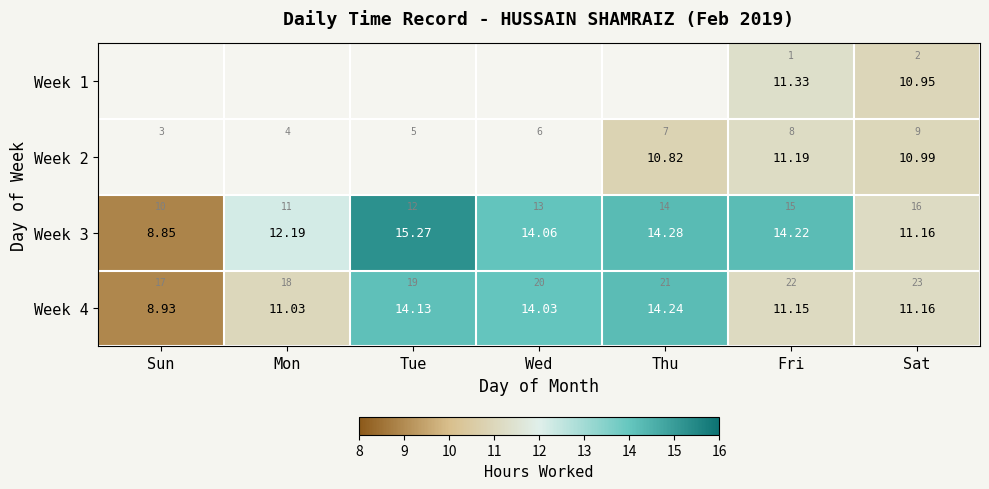

The Week 3 series shows 16.1 at Sat. True or false?

False